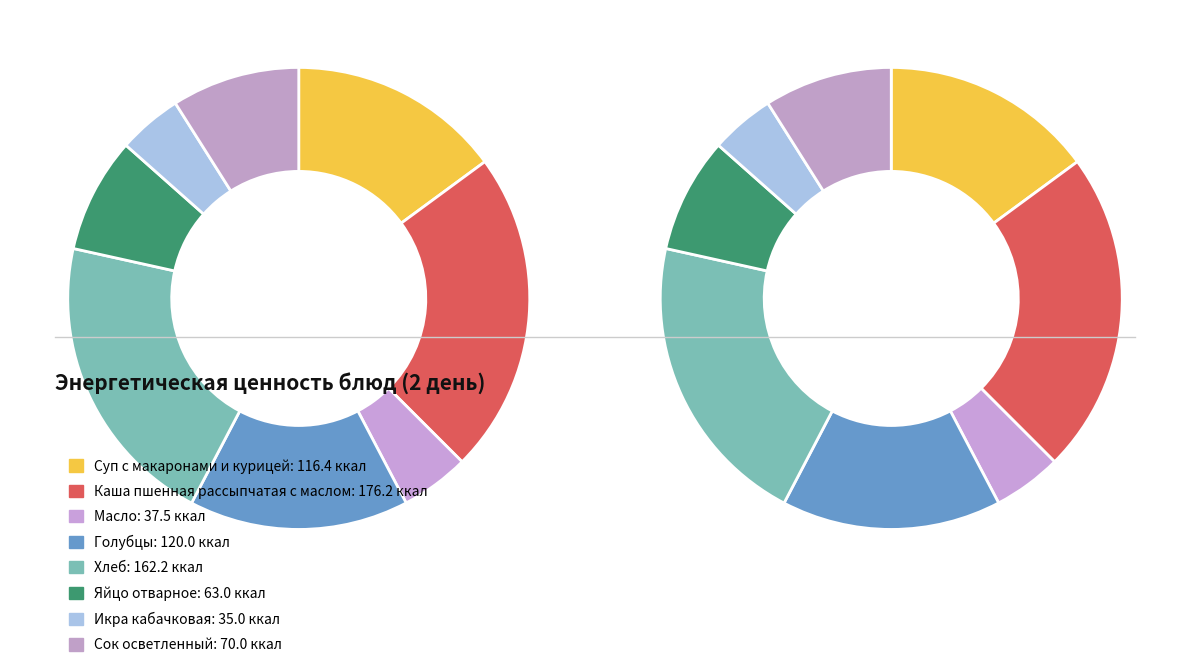

Which slice is the smallest?

Икра кабачковая